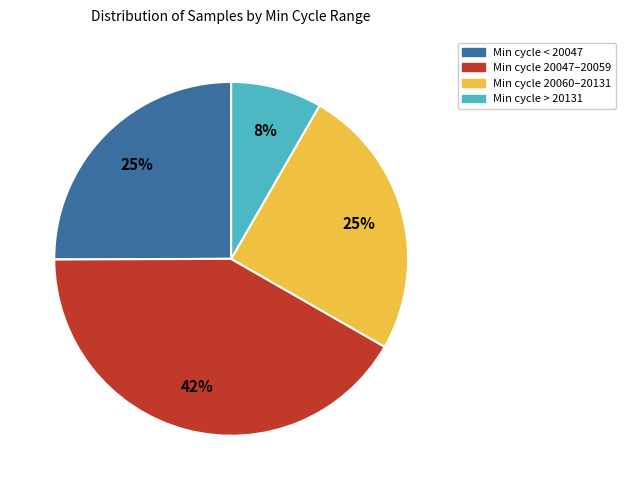

Does any single category account for the majority?

No